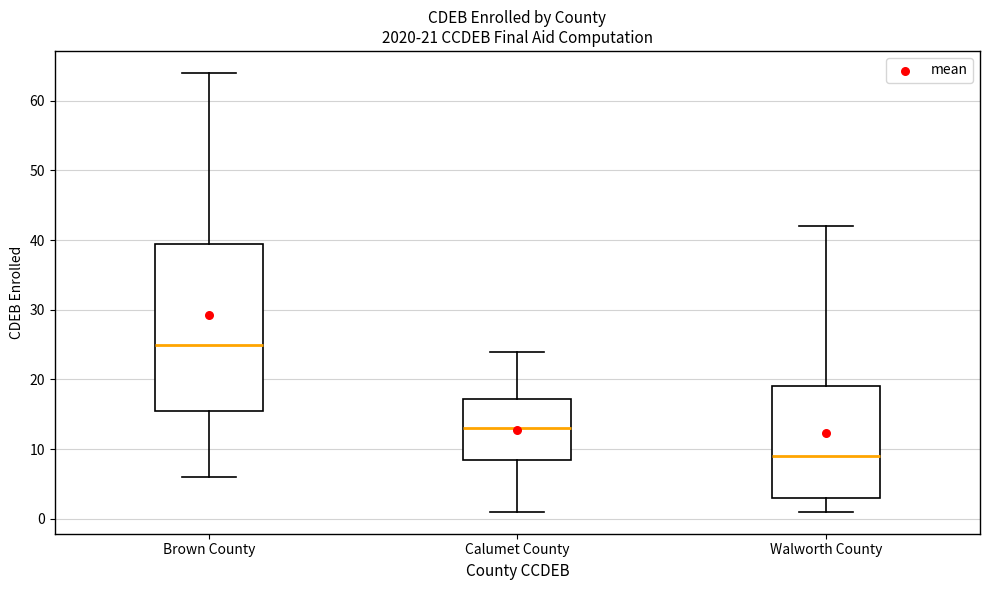

Comparing the boxes themselves (not the whiskers), which one is the tallest?

Brown County